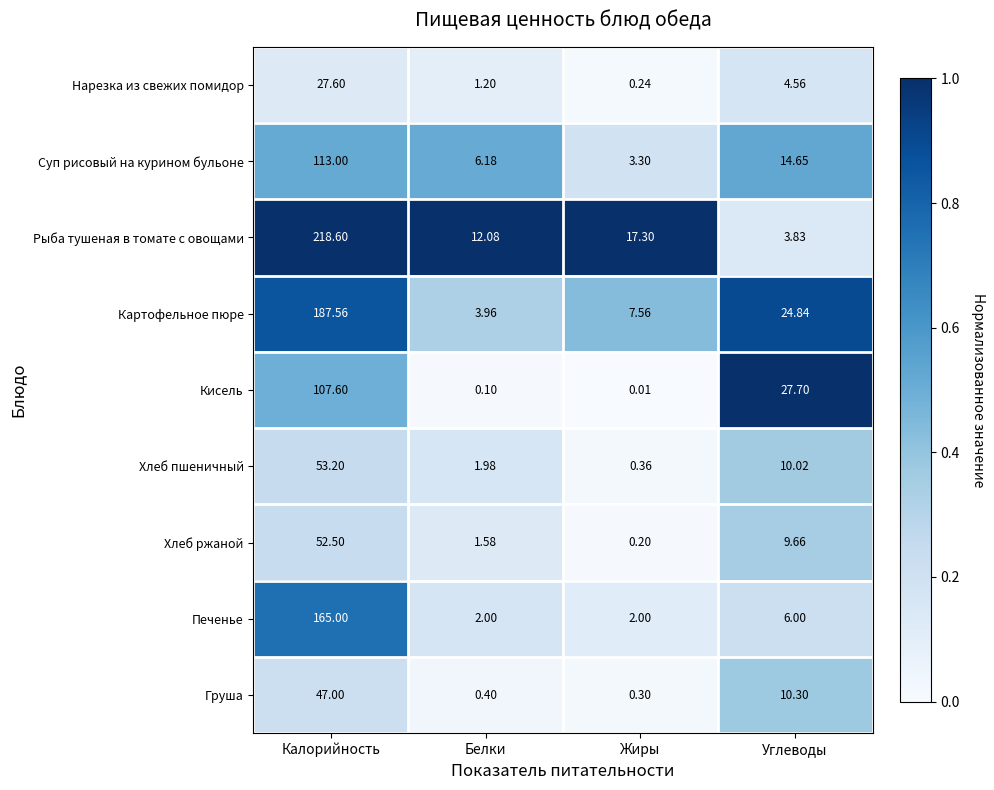

At which label is Рыба тушеная в томате с овощами closest to 111?

Жиры